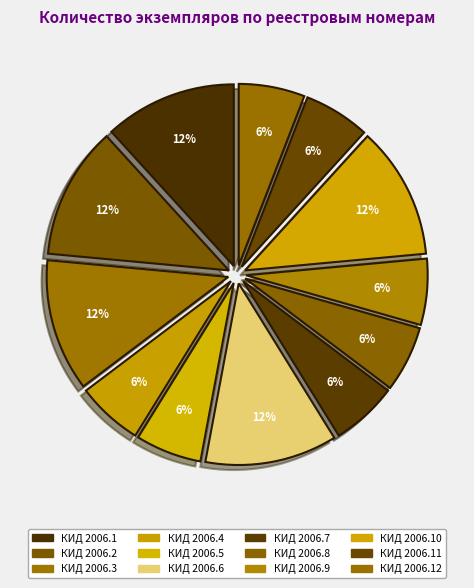

How many slices are in this pie chart?

12